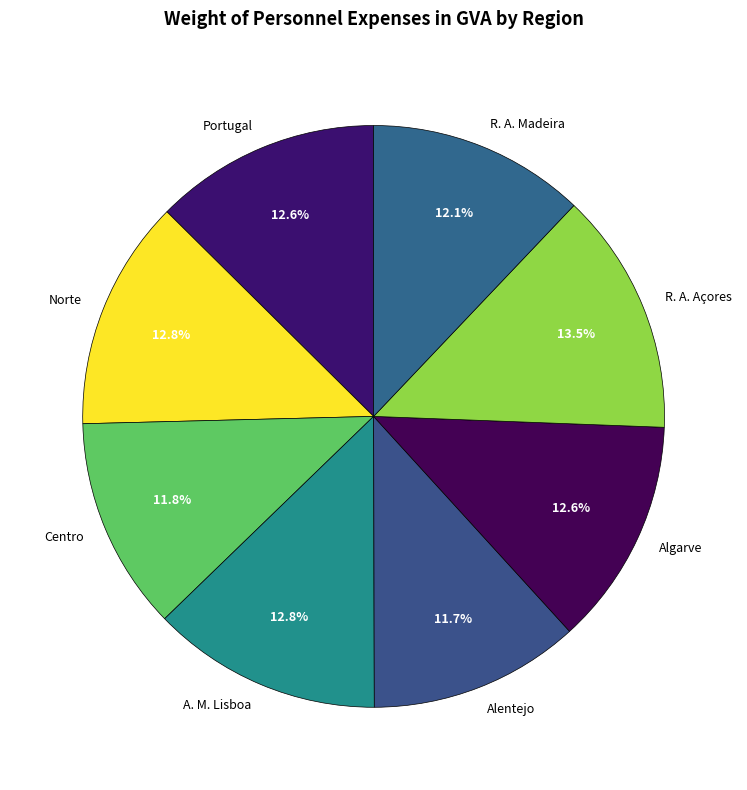

Count the number of slices in the pie.

8